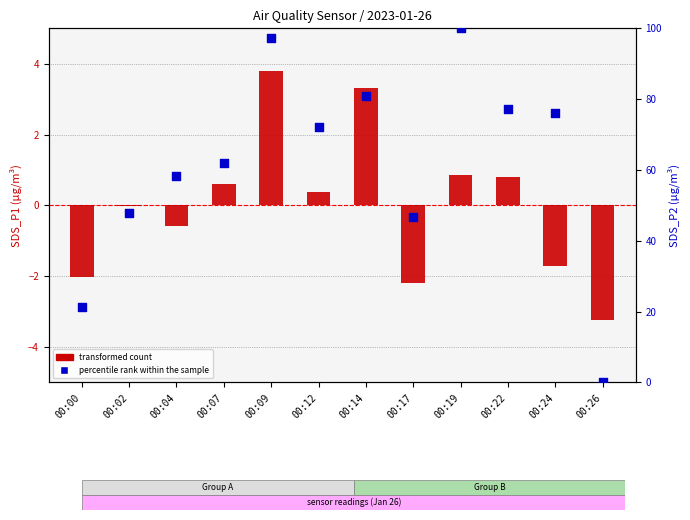

Which series has the widest spread of Y values?

percentile rank (SDS_P2)